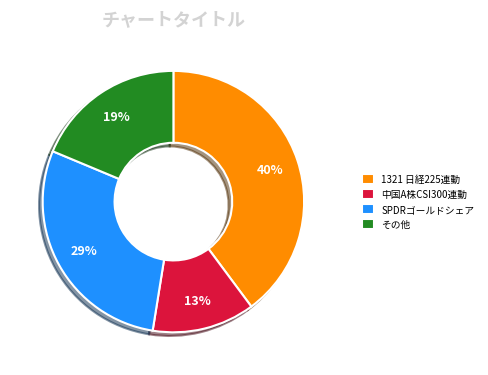

To the nearest percent, what portion does 1321 日経225連動 represent?

40%